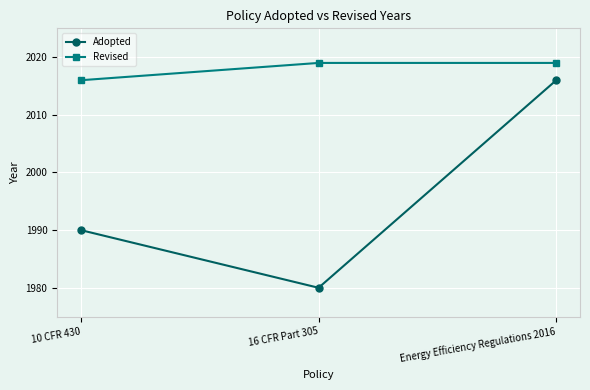

What is the minimum value for Revised?

2016